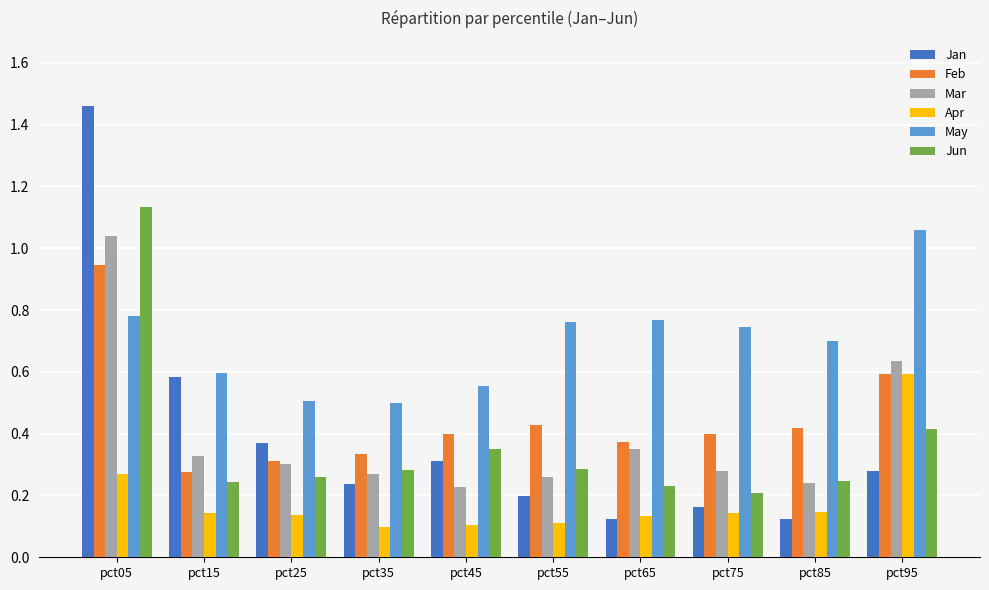

How many Jun values are between 0 and 1?

9